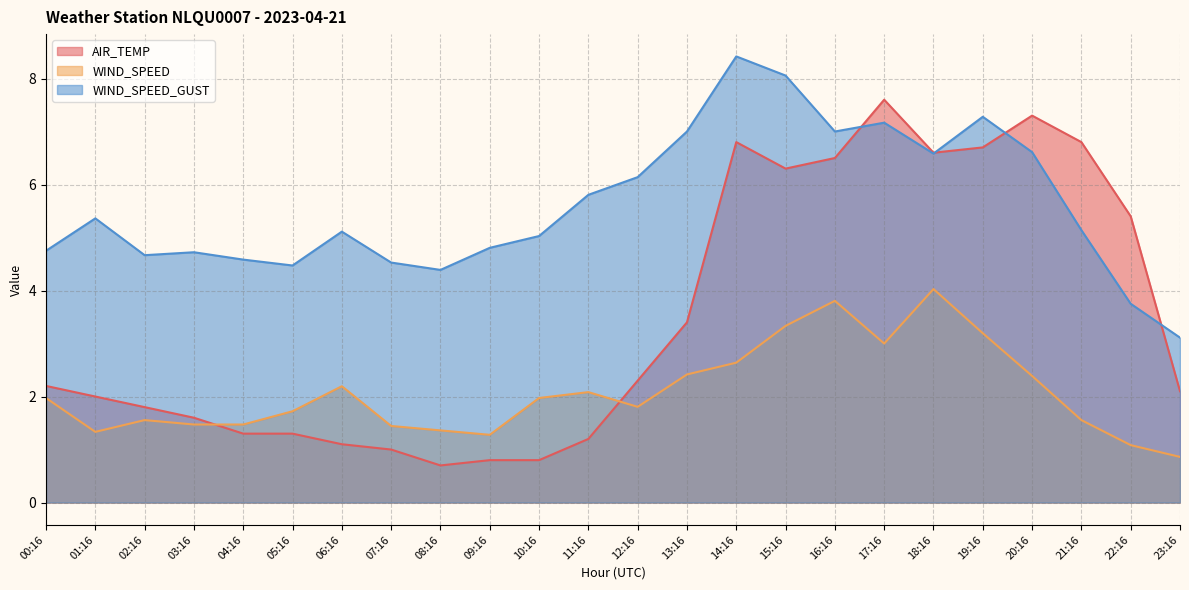

What is the difference between the maximum and second lowest values in the WIND_SPEED_GUST series?

4.7